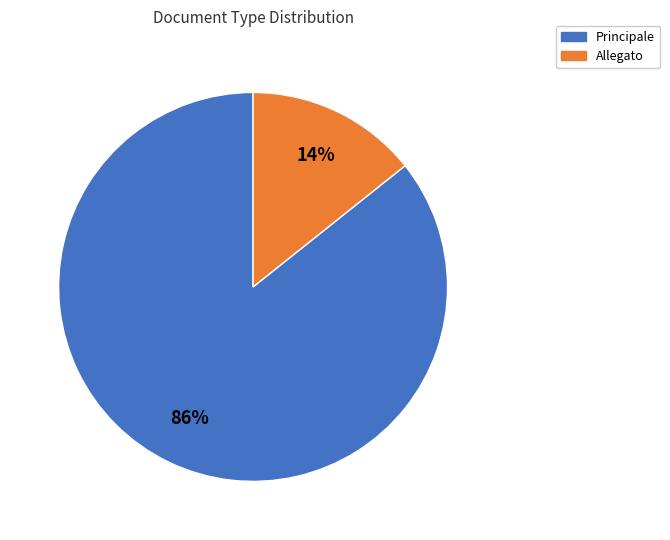

Approximately how many times larger is the value at Allegato compared to Principale?

0.2